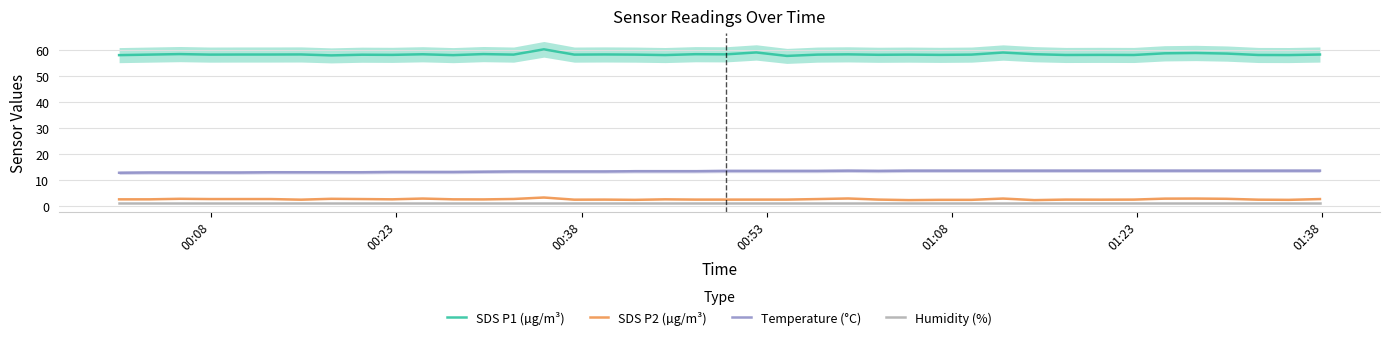

What is the highest value of the SDS P2 (µg/m³) series?

3.3